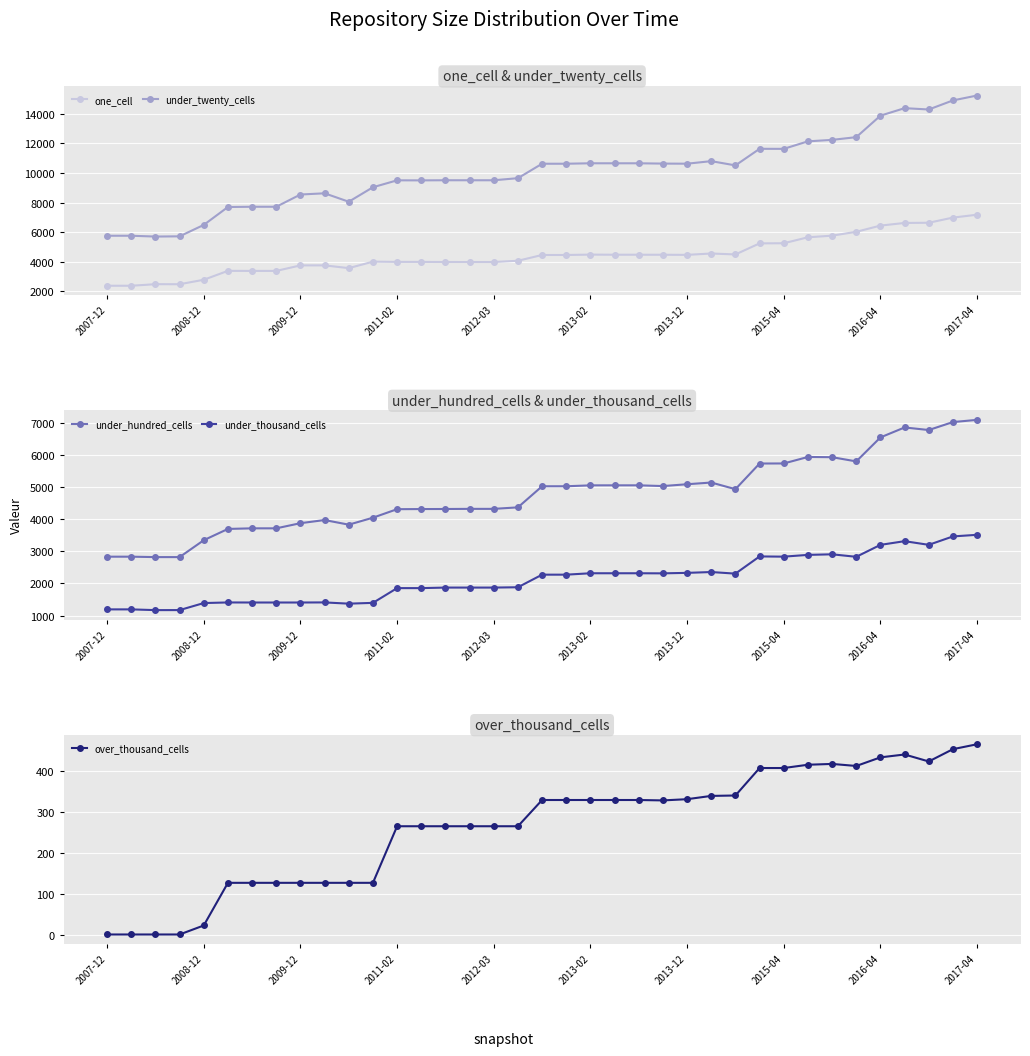

What position from the right is 22?

15